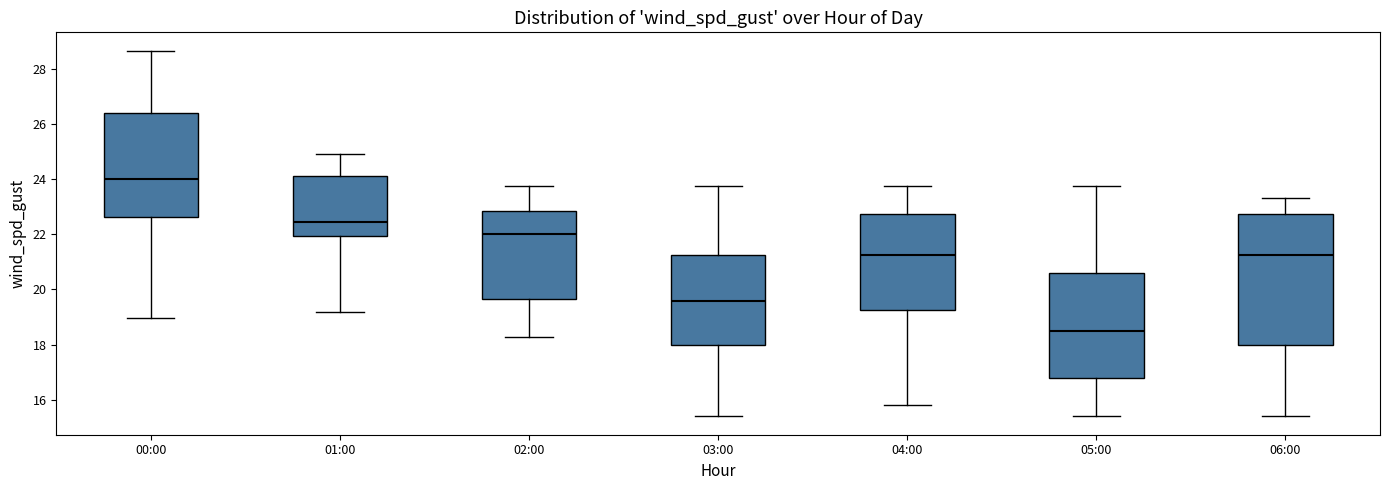

Reading left to right, read every box against the y-axis: the position of its median line, the range the box covers, and the ends of its whiskers. The values are not printed on the chart, so give them approximately, as read against the axis.

00:00: median 24.0, box 22.6 to 26.4, whiskers 19.0 to 28.6
01:00: median 22.4, box 22.0 to 24.2, whiskers 19.2 to 25.0
02:00: median 22.0, box 19.6 to 22.8, whiskers 18.2 to 23.8
03:00: median 19.6, box 18.0 to 21.2, whiskers 15.4 to 23.8
04:00: median 21.2, box 19.2 to 22.8, whiskers 15.8 to 23.8
05:00: median 18.6, box 16.8 to 20.6, whiskers 15.4 to 23.8
06:00: median 21.2, box 18.0 to 22.8, whiskers 15.4 to 23.4